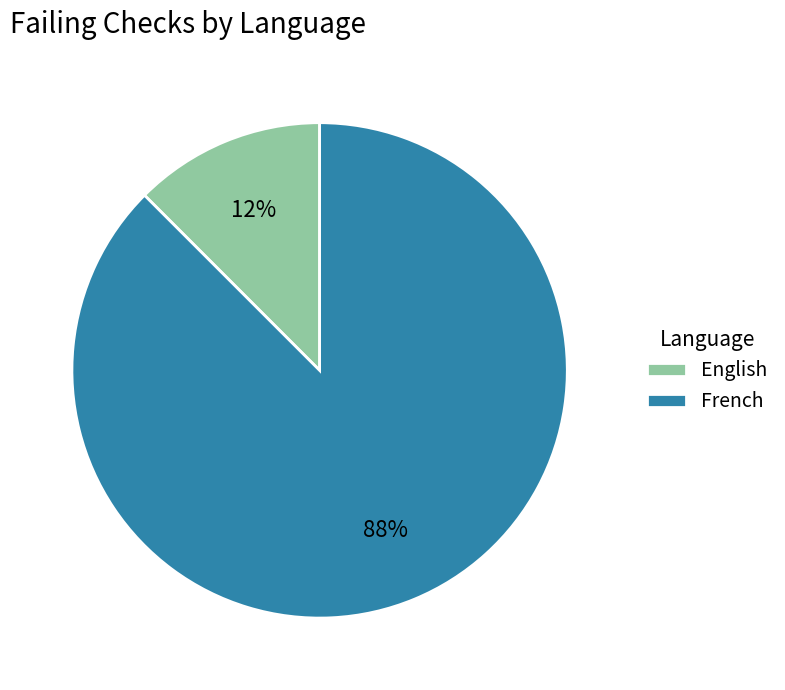

The French slice represents 97% of the pie. True or false?

False